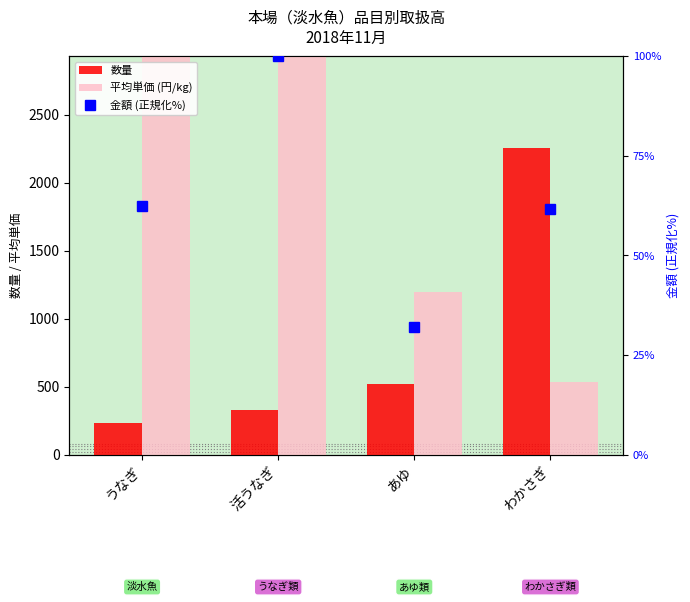

Rank the categories by 数量 value from highest to lowest.

わかさぎ, あゆ, 活うなぎ, うなぎ